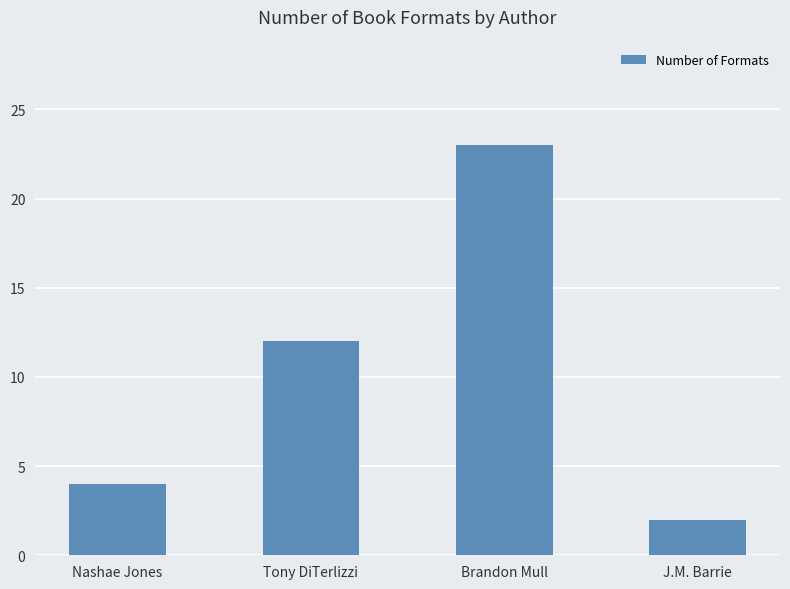

What is the sum of all values?

41